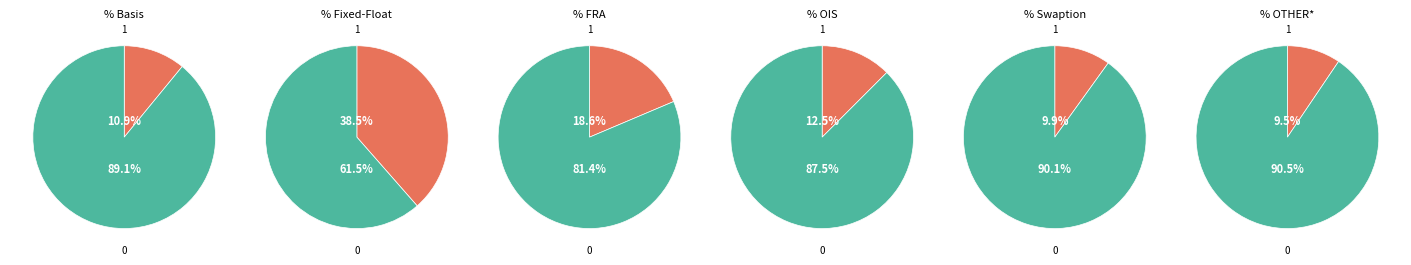

Do OTHER* and Basis together represent more than half of the pie?

No